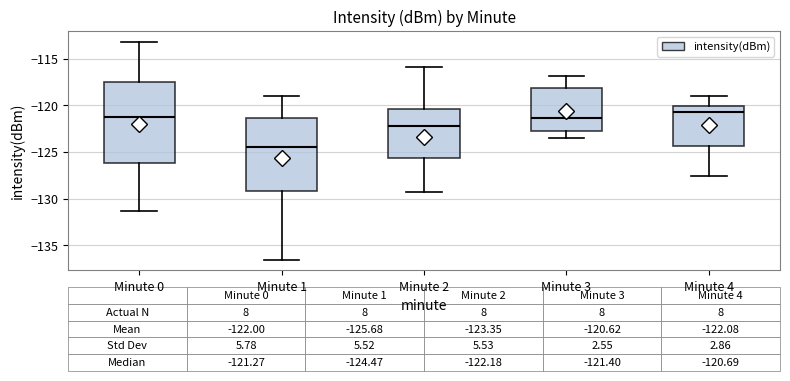

Which box's median line is the highest?

Minute 4